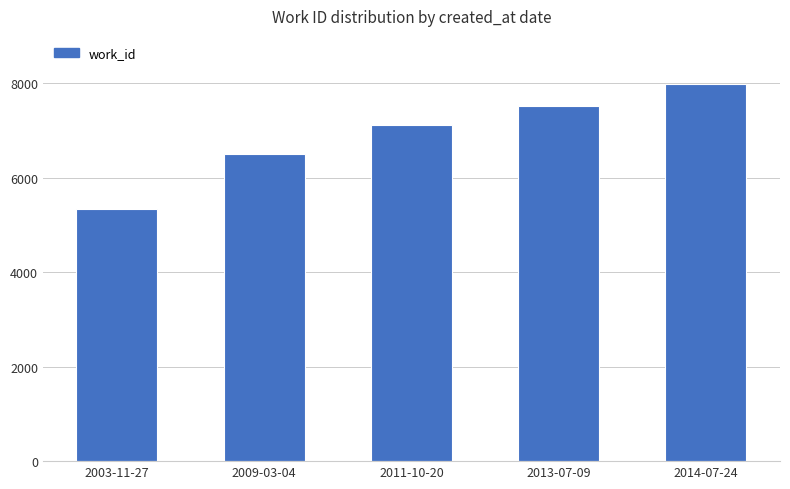

What is the value of the 3rd bar from the left?

7117